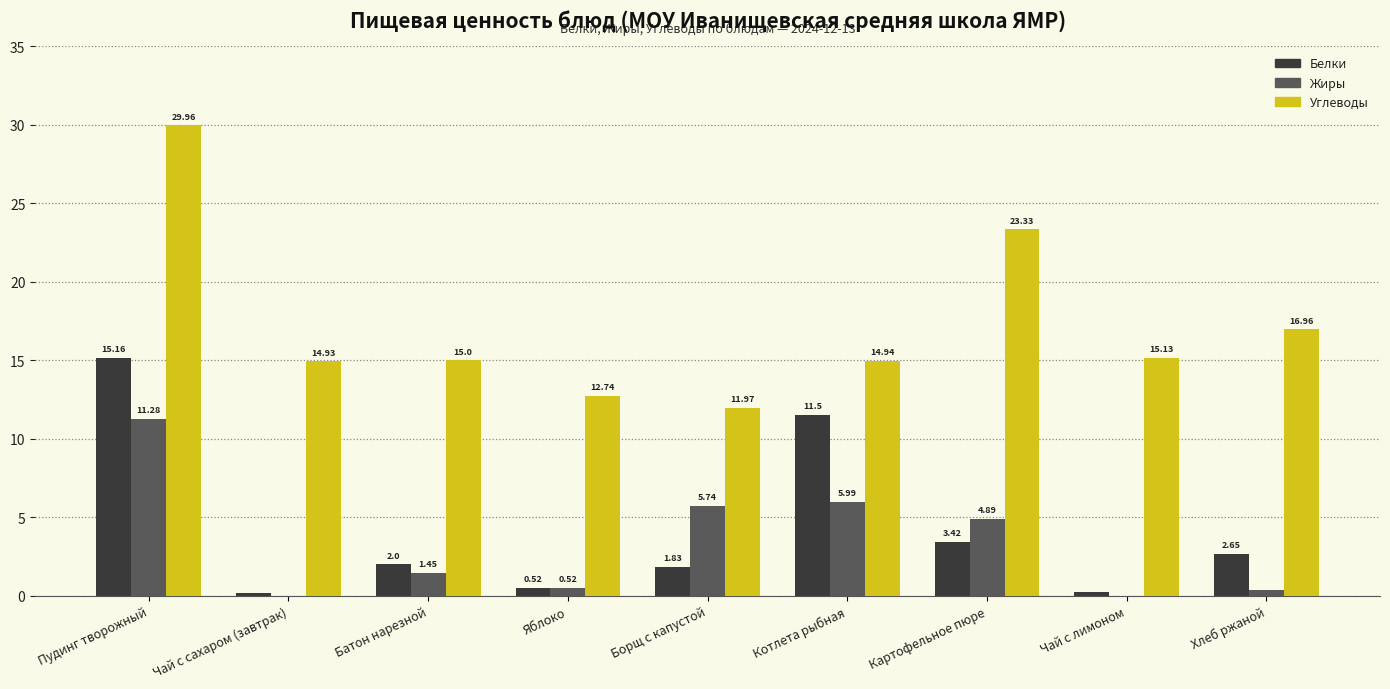

What is the sum of all Жиры values?

30.2